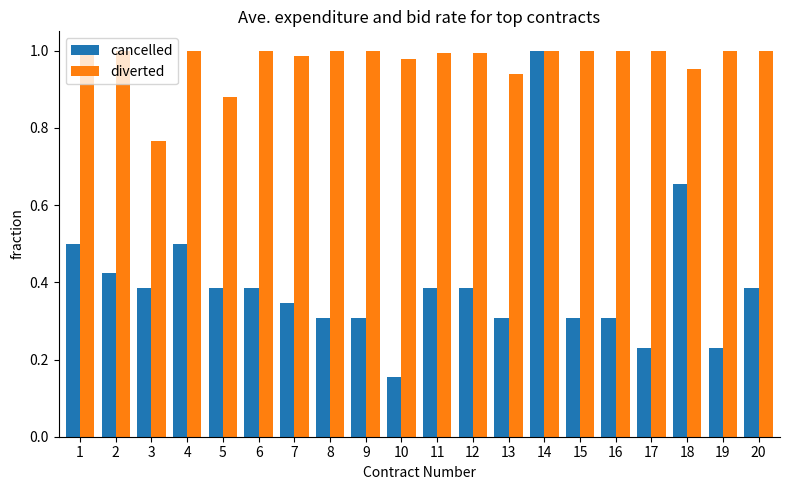

How many bars are there in each group?

2